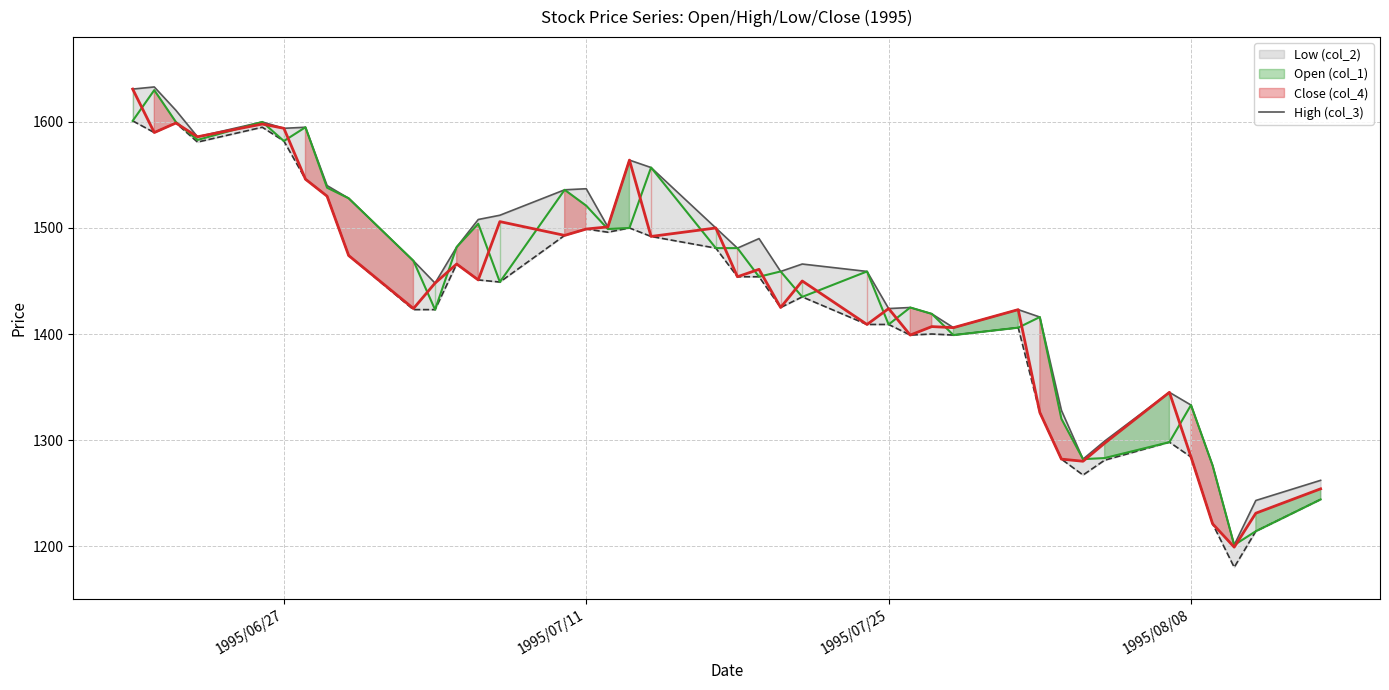

How many values are below 1481?

20